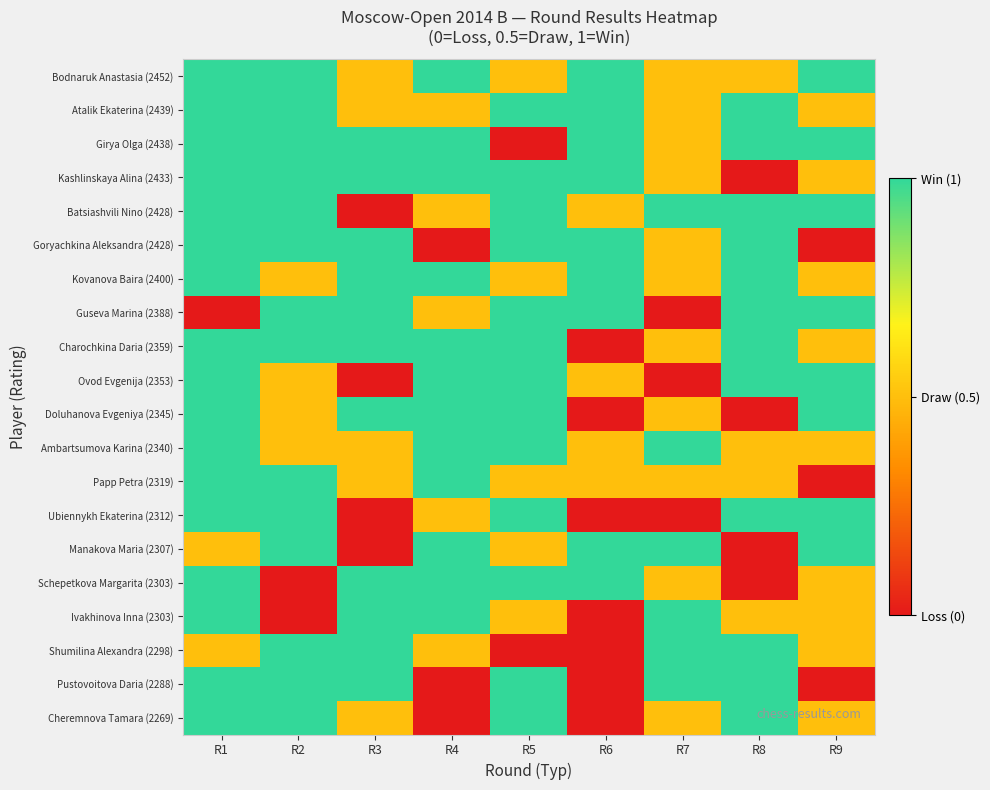

How many data points does each series have?

9